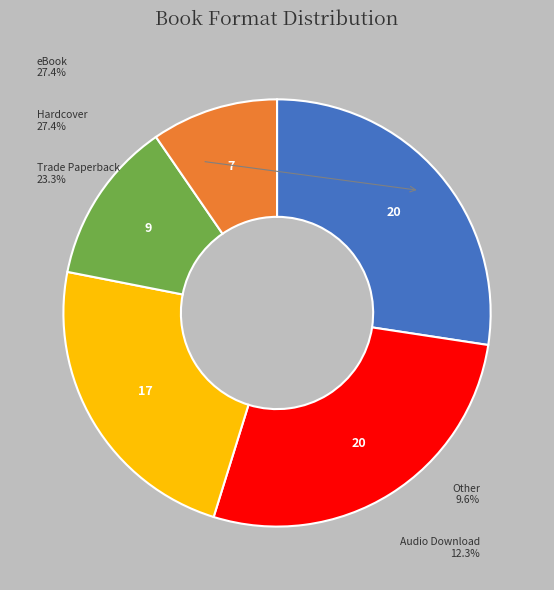

Does any single category account for the majority?

No